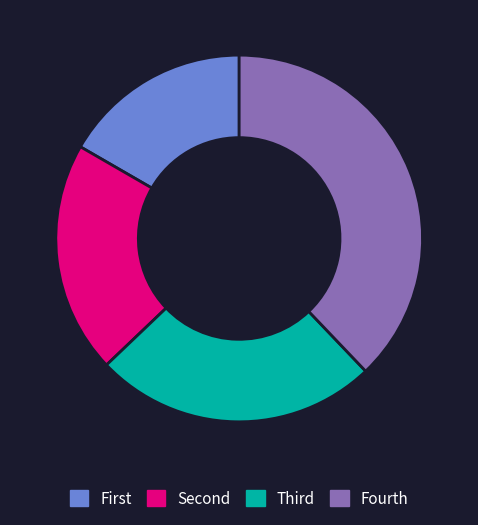

Is there a majority slice in this chart?

No